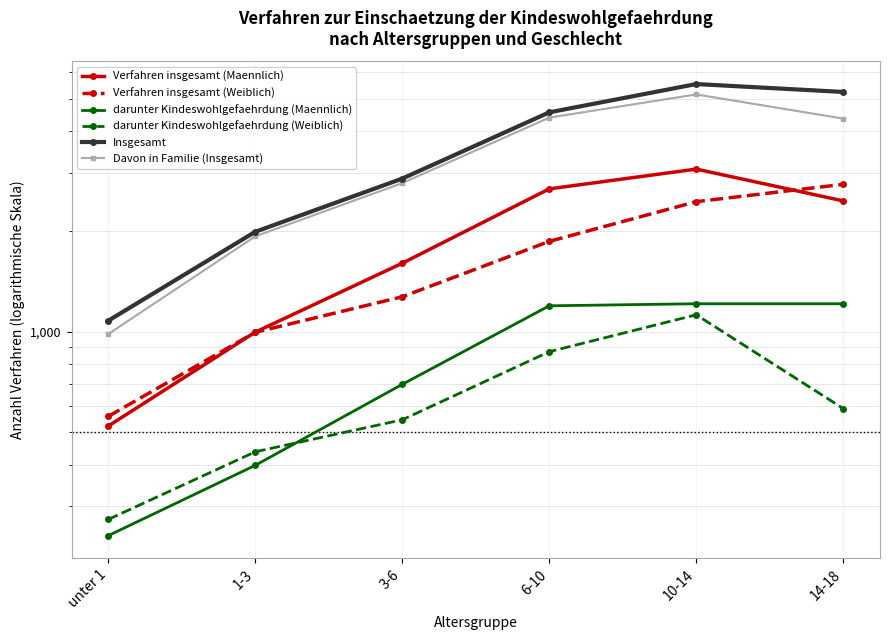

What is the difference between the Insgesamt values at unter 1 and 14-18?

4157